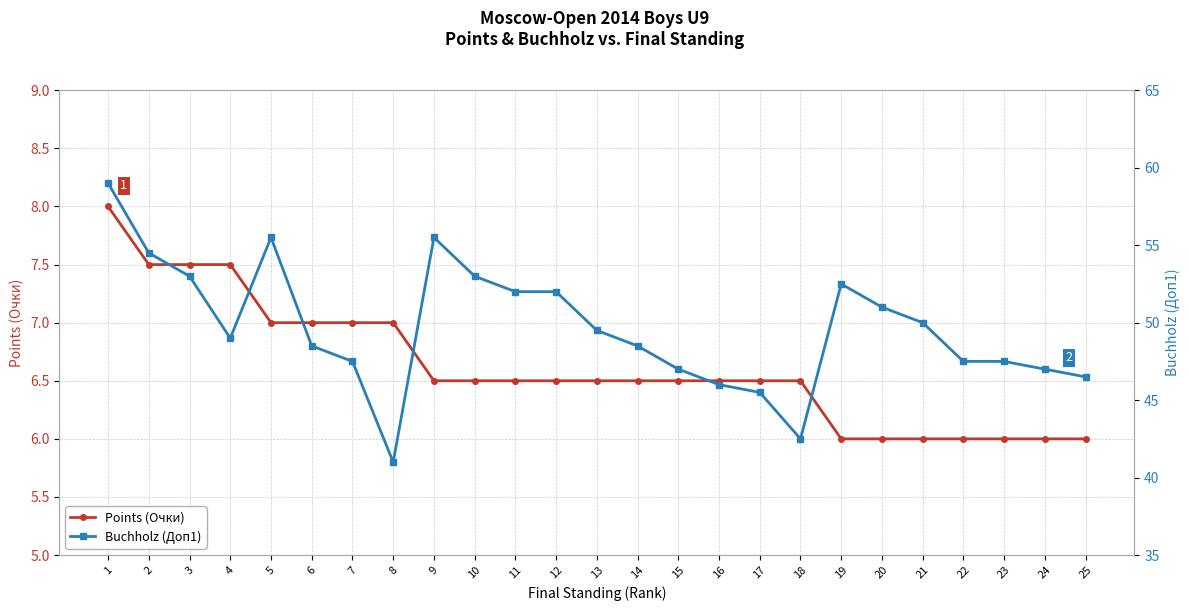

Rank the series by their average value, from highest to lowest.

Buchholz (Доп1), Points (Очки)